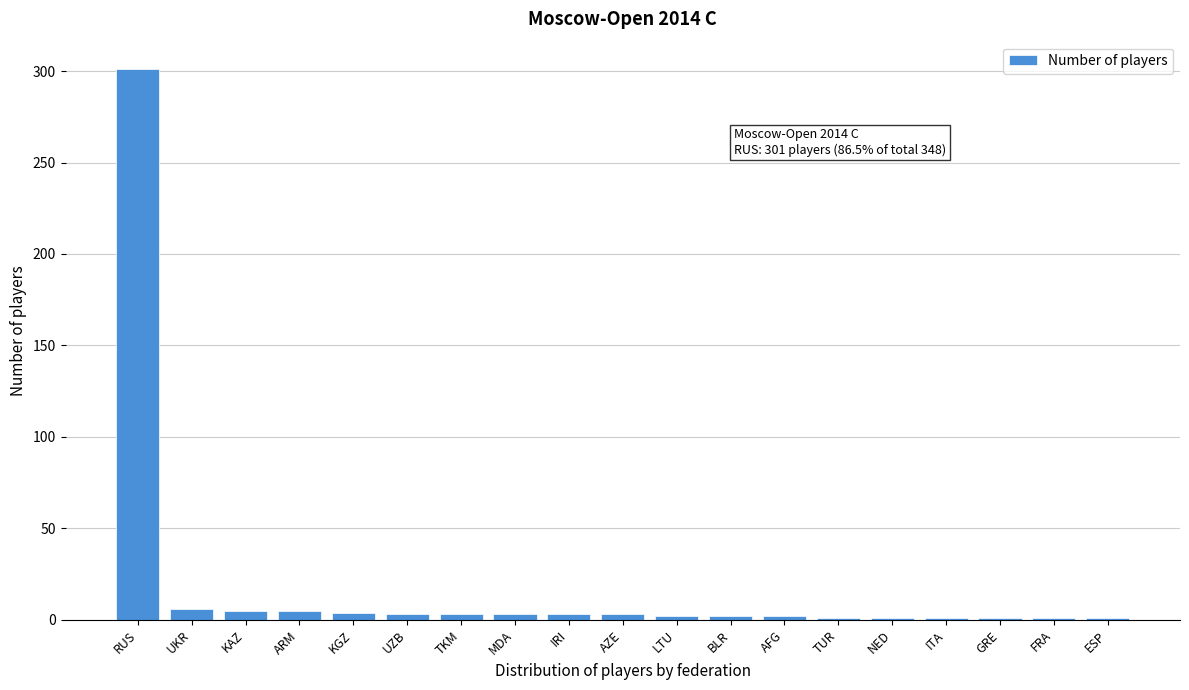

What is the difference between the maximum and minimum values?

300